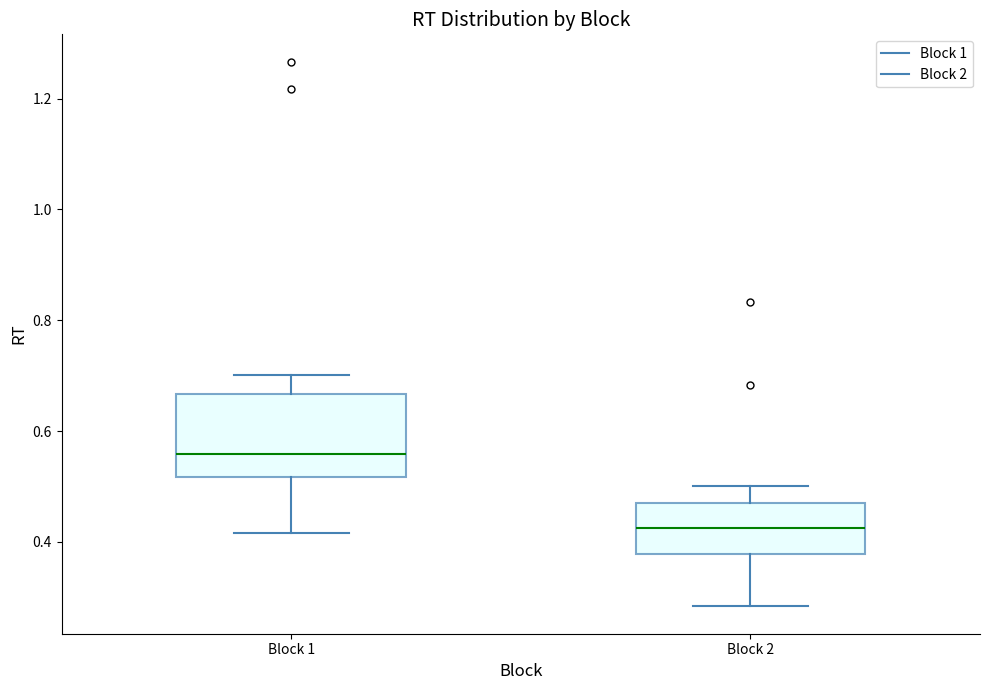

Reading left to right, transcribe this box plot: for each box, give where its median line is, the range the box spans, and where its two whiskers end, as read against the y-axis. The values are not printed on the chart, so give them approximately, as read against the axis.

Block 1: median 0.56, box 0.52 to 0.66, whiskers 0.42 to 0.70
Block 2: median 0.42, box 0.38 to 0.48, whiskers 0.28 to 0.50